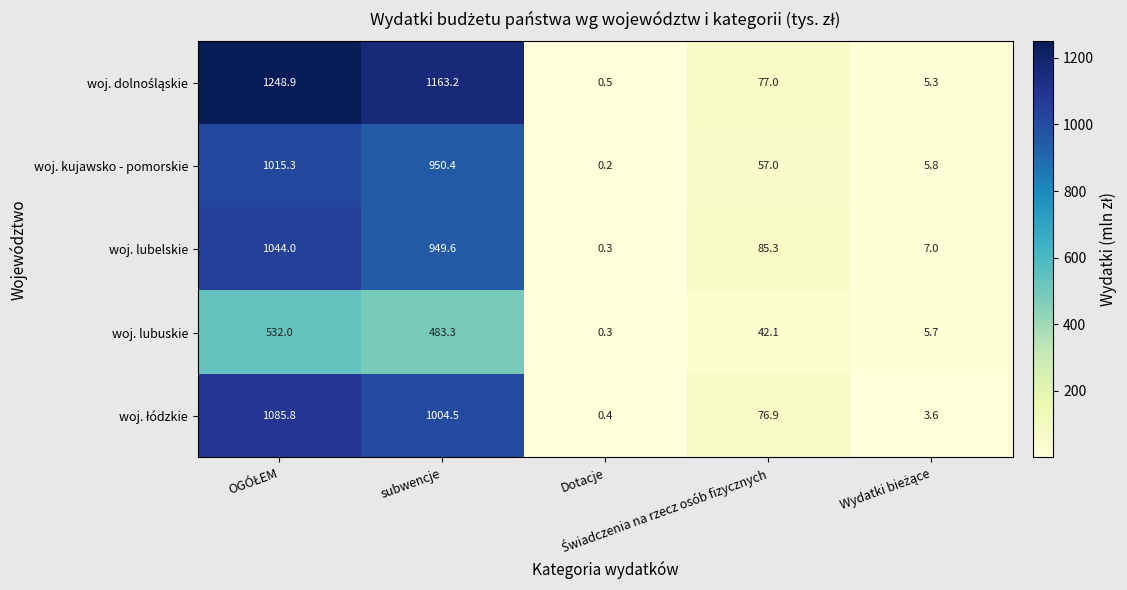

What is the minimum value for woj. lubuskie?

0.3